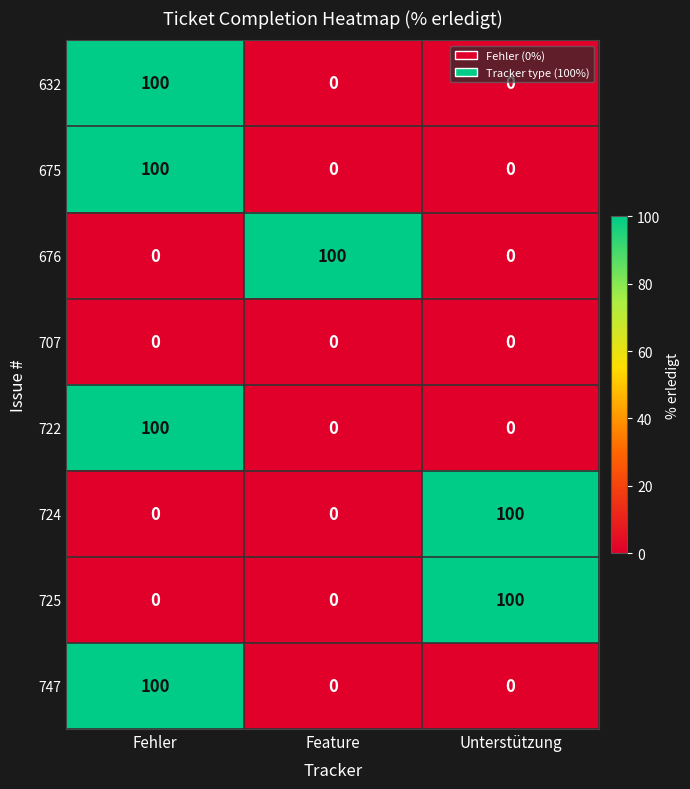

How many 676 values are between 0 and 100?

3